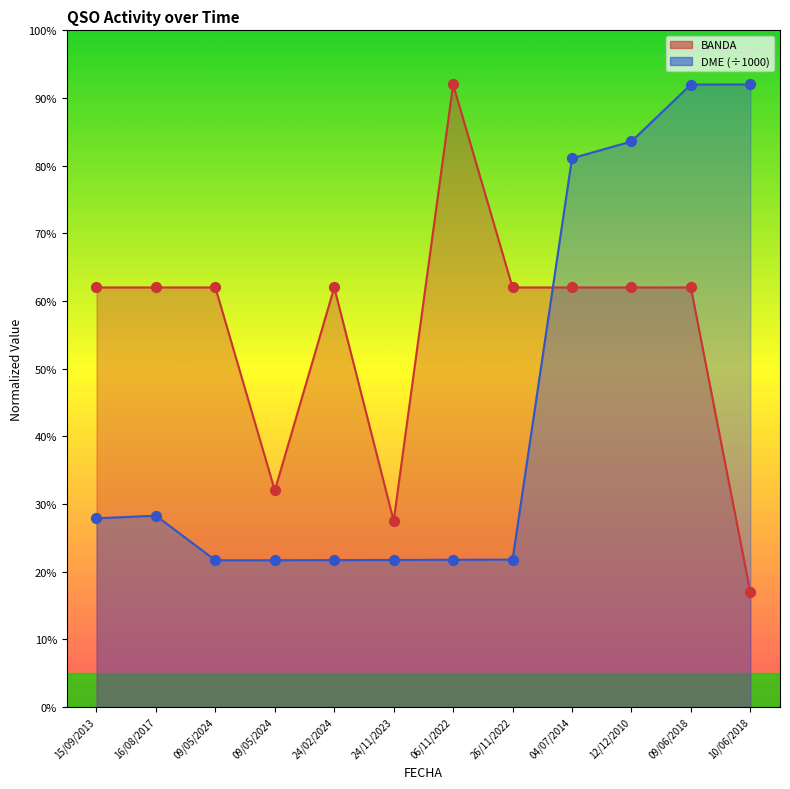

At how many categories does at least one series exceed 90?

3